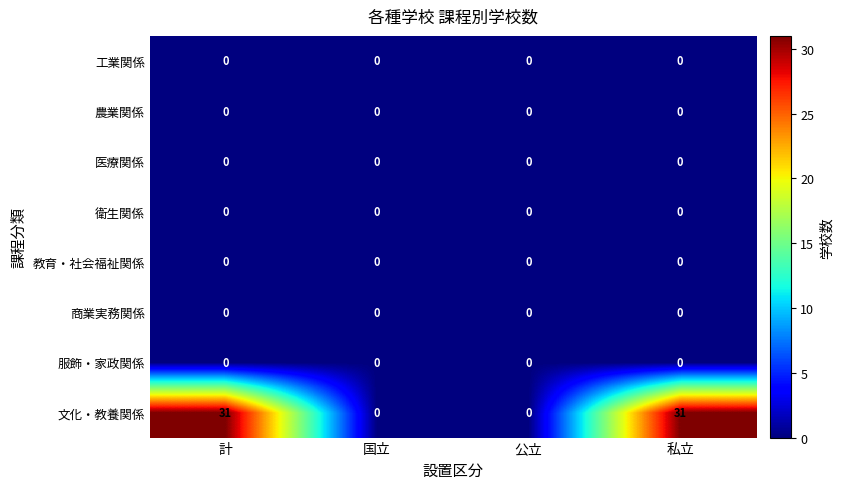

Between 公立 and 私立, which series saw the biggest shift?

文化・教養関係